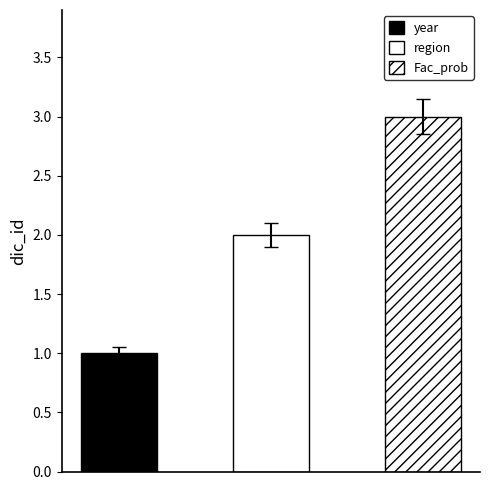

Which category has the lowest value across all series?

year